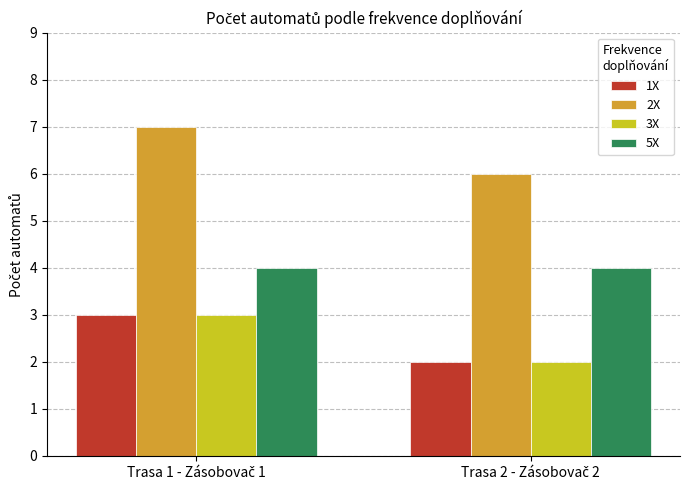

How many data points in 2X are less than 7?

1